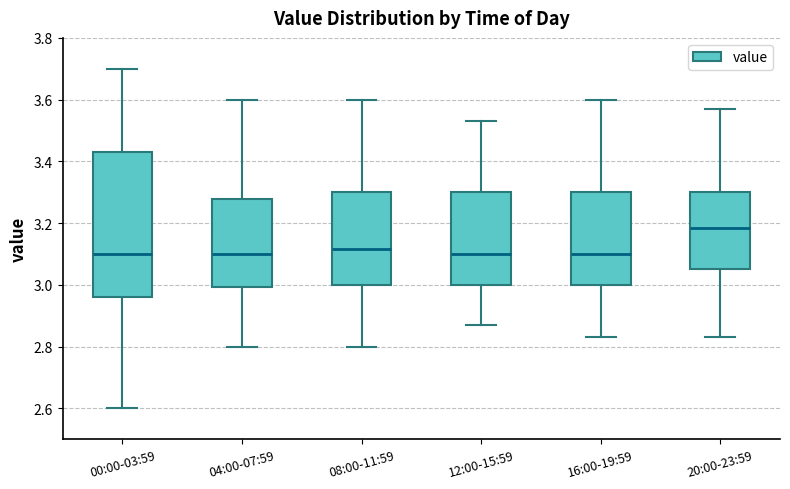

Reading left to right, transcribe this box plot: for each box, give where its median line is, the range the box spans, and where its two whiskers end, as read against the y-axis. The values are not printed on the chart, so give them approximately, as read against the axis.

00:00-03:59: median 3.10, box 2.96 to 3.44, whiskers 2.60 to 3.70
04:00-07:59: median 3.10, box 3.00 to 3.28, whiskers 2.80 to 3.60
08:00-11:59: median 3.12, box 3.00 to 3.30, whiskers 2.80 to 3.60
12:00-15:59: median 3.10, box 3.00 to 3.30, whiskers 2.88 to 3.54
16:00-19:59: median 3.10, box 3.00 to 3.30, whiskers 2.84 to 3.60
20:00-23:59: median 3.18, box 3.06 to 3.30, whiskers 2.84 to 3.58